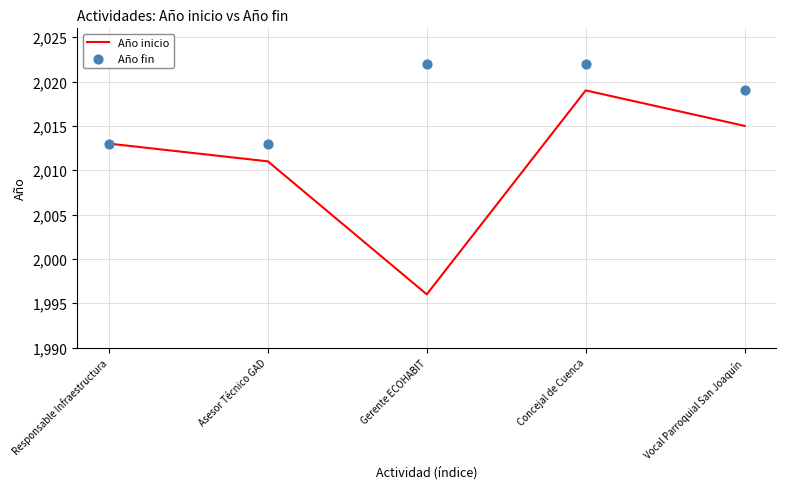

Which series has the largest total across all categories?

Año fin